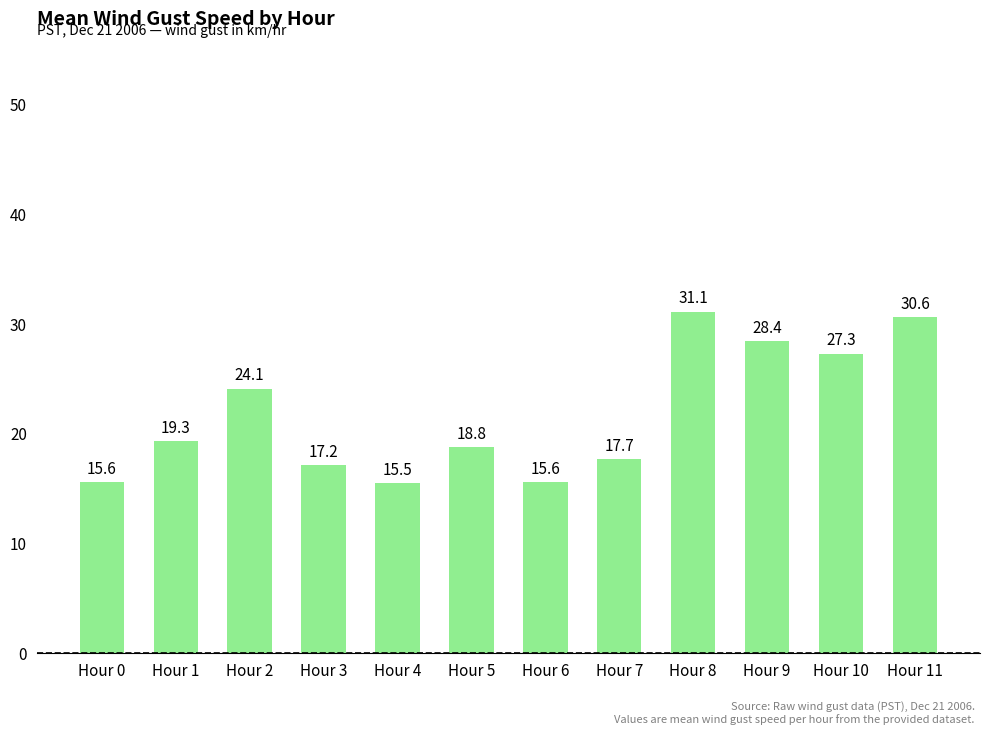

What is the value of the 7th bar from the left?

15.6